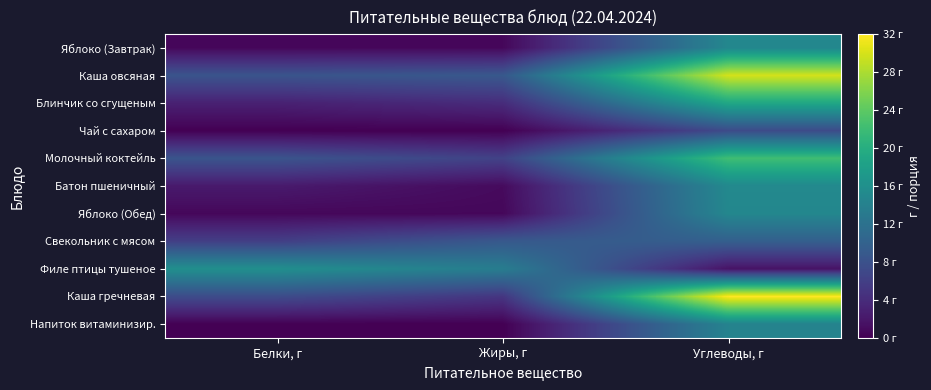

Between Жиры, г and Углеводы, г, which series saw the biggest shift?

Каша гречневая